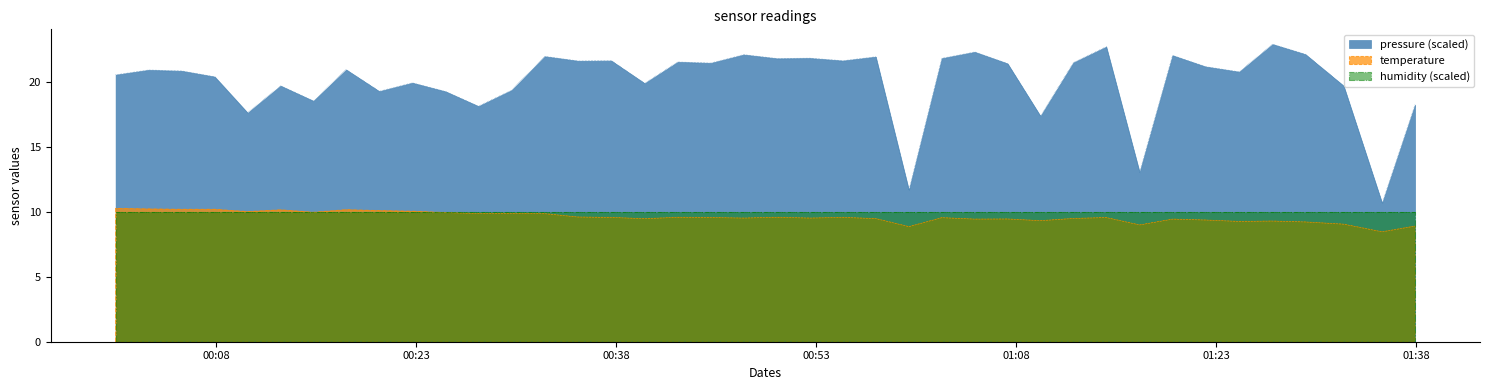

What is the difference between the second highest and second lowest values in the temperature series?

1.4